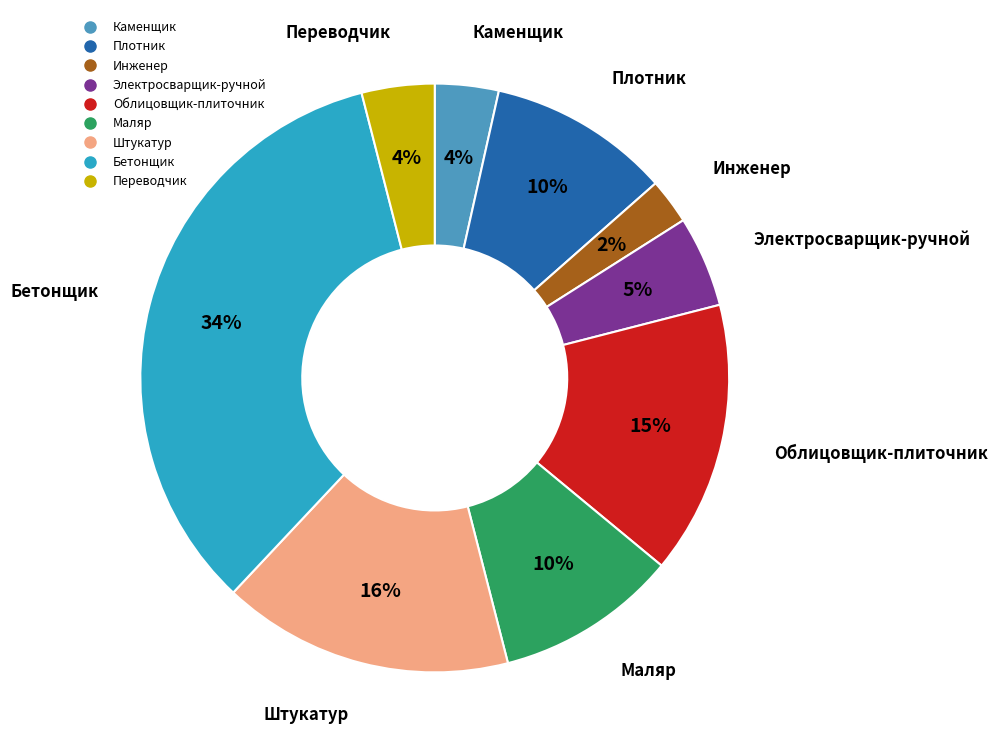

To the nearest percent, what percentage of the pie is Плотник?

10%